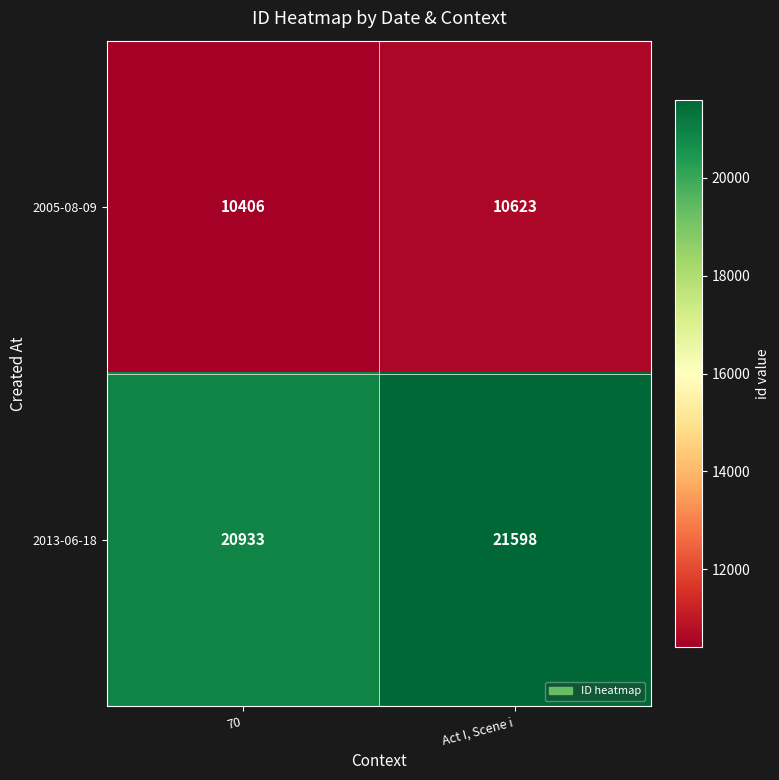

What is the smallest value displayed?

10406